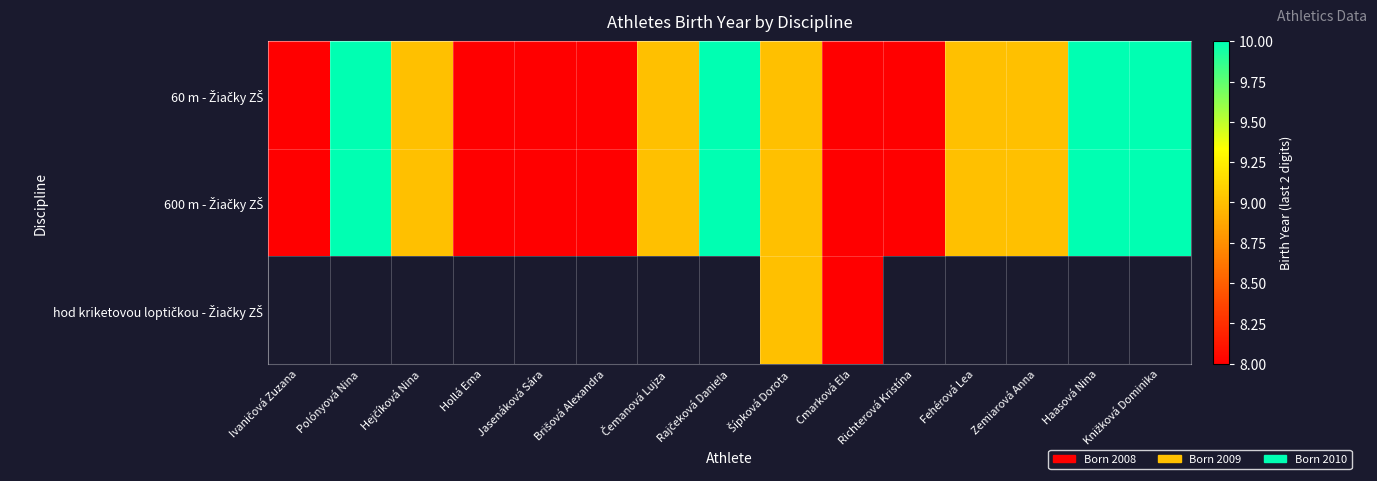

How many data points in 60 m - Žiačky ZŠ are above 9?

4